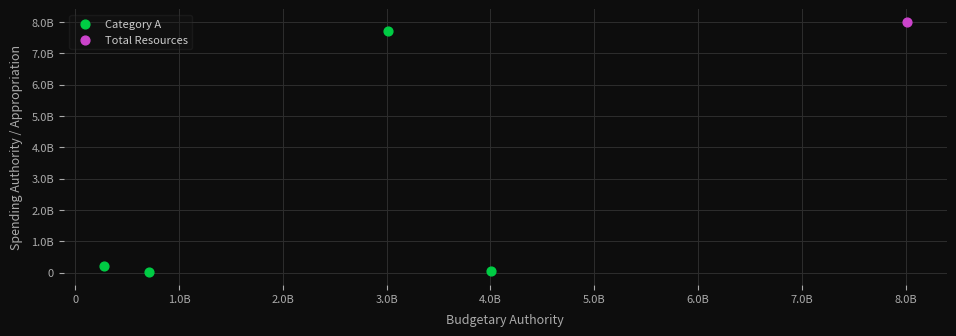

What are all the series names shown in the legend?

Category A, Total Resources